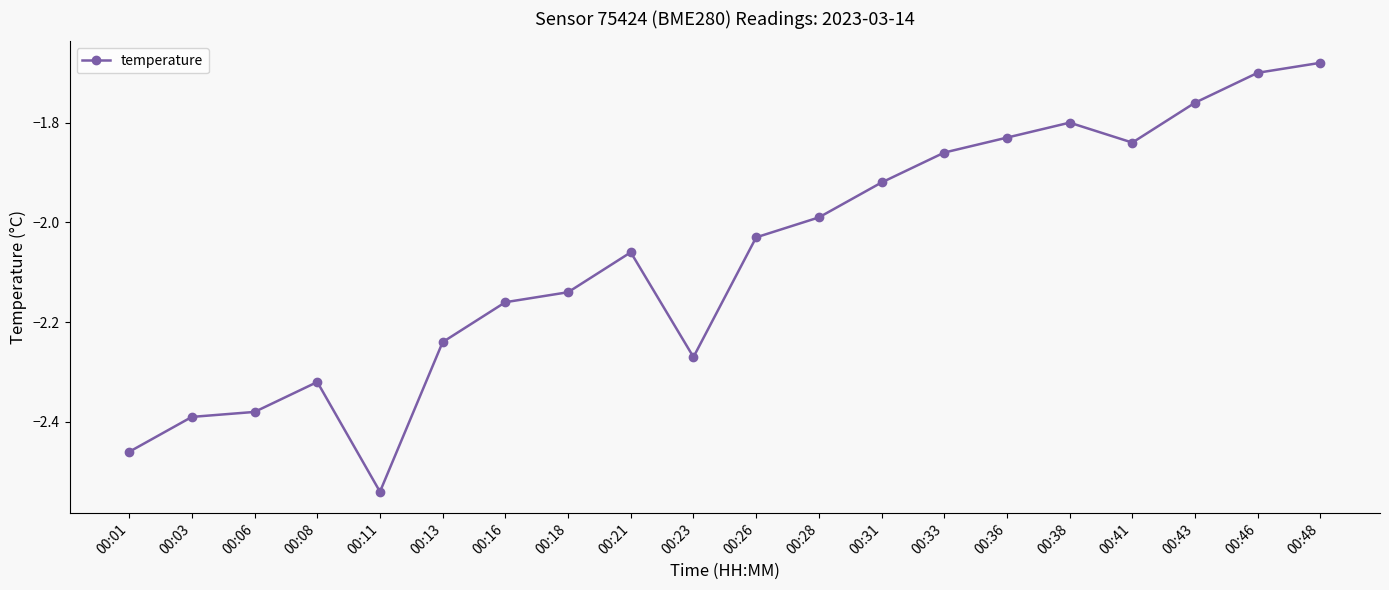

Which category has the lowest value across all series?

00:11